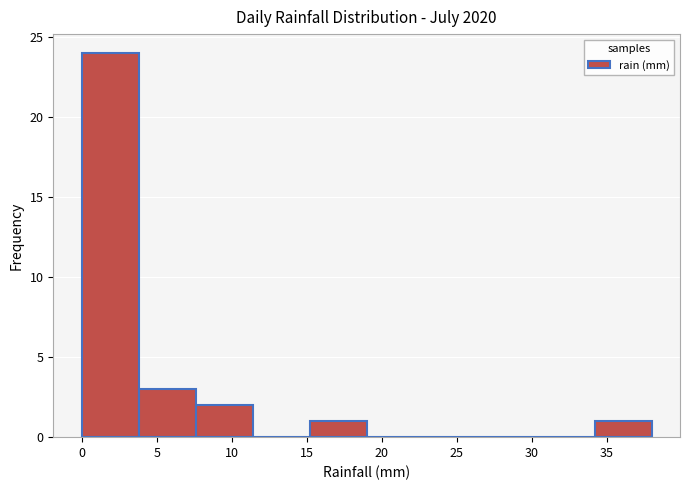

Reading left to right, transcribe this chart: for each bar, give the range it covers on the x-axis and its height. Neither the bar edges nor the heights are printed on the chart, so give them approximately, as read against the axes.

0.0 to 3.8: 24
3.8 to 7.6: 3
7.6 to 11.4: 2
11.4 to 15.2: 0
15.2 to 19.0: 1
19.0 to 22.8: 0
22.8 to 26.6: 0
26.6 to 30.4: 0
30.4 to 34.2: 0
34.2 to 38.0: 1